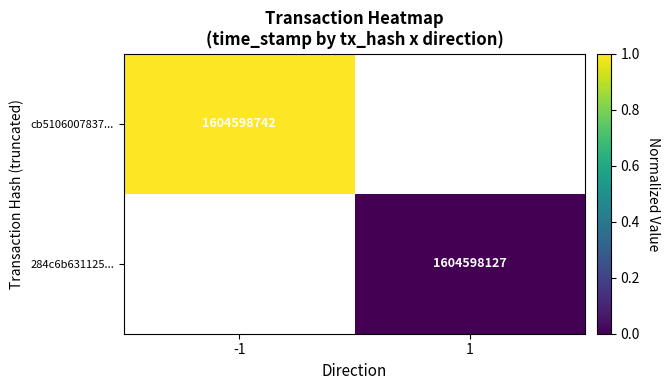

True or false: 284c6b631125... has a value of 412317520 at 1.

False